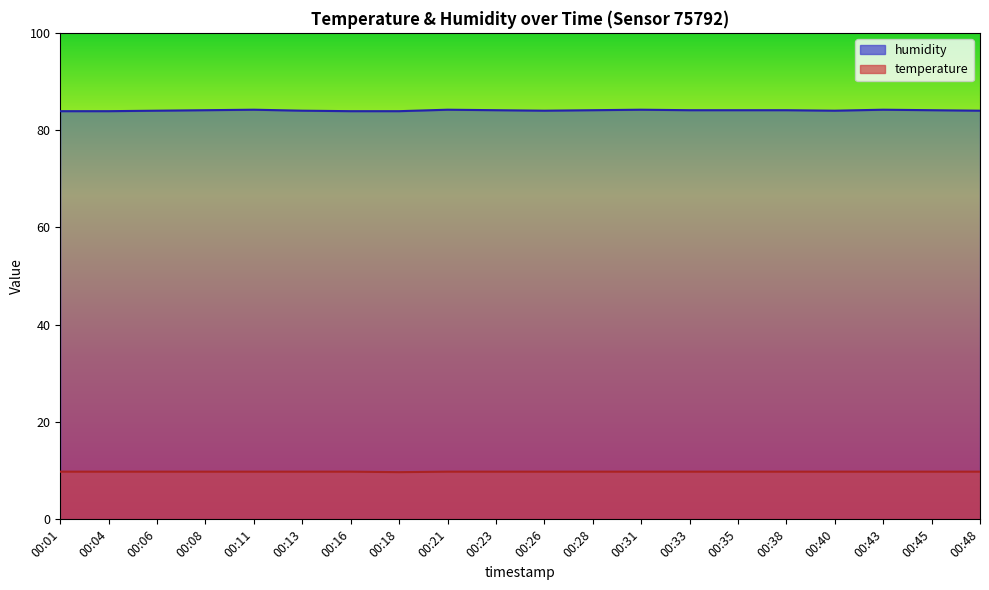

True or false: humidity and temperature intersect in this chart.

False